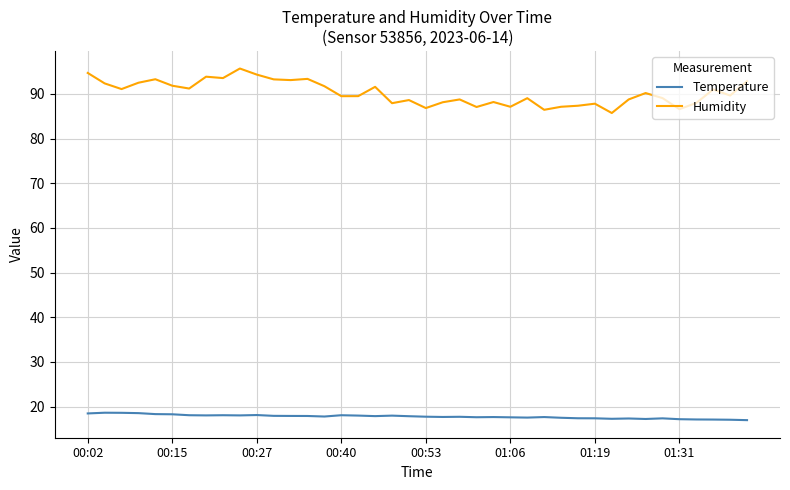

True or false: Temperature and Humidity intersect in this chart.

False